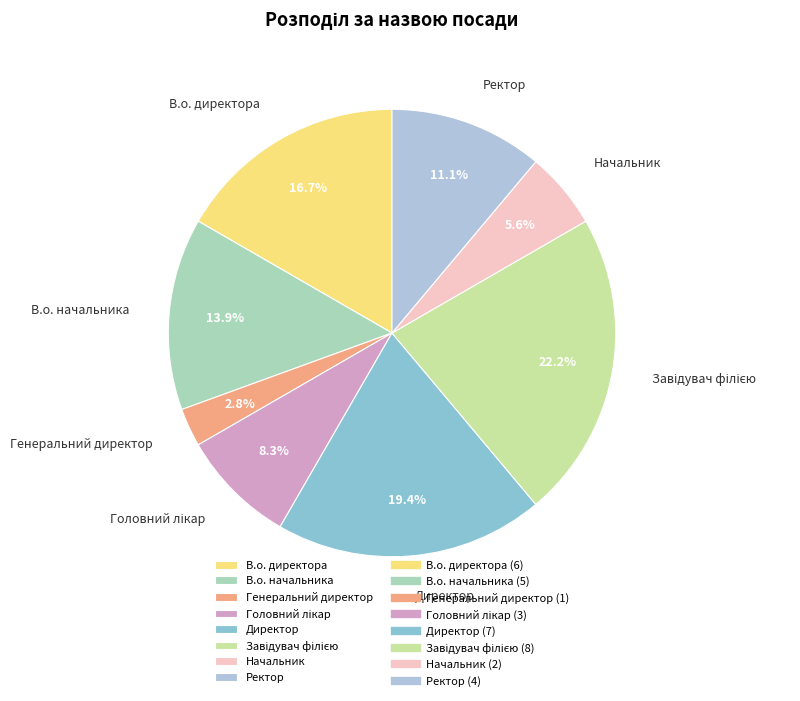

Does Директор represent more than half of the total?

No